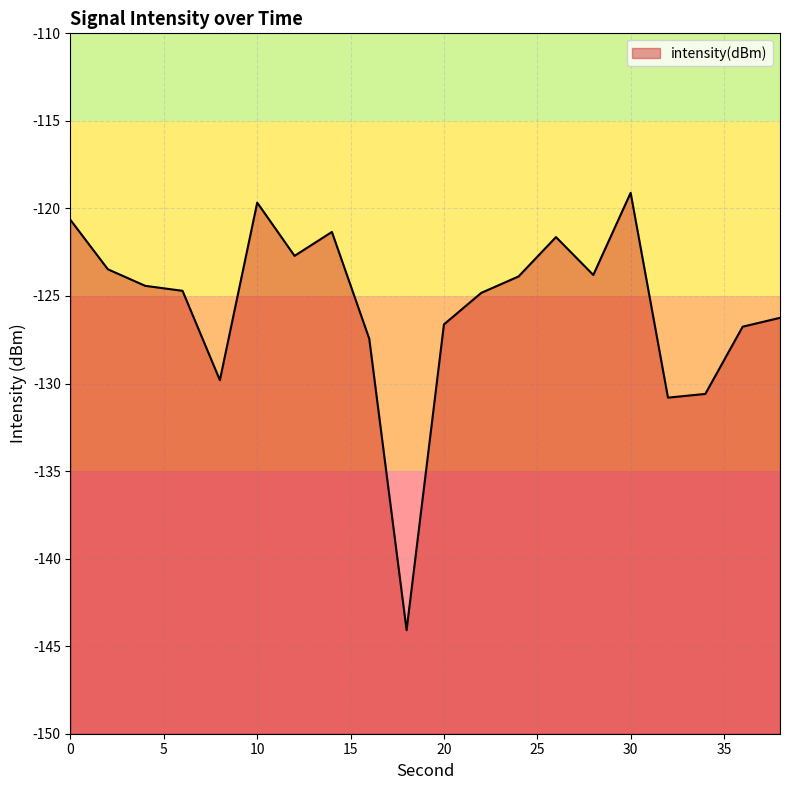

Rank the categories by value from highest to lowest.

30, 10, 0, 14, 26, 12, 2, 28, 24, 4, 6, 22, 38, 20, 36, 16, 8, 34, 32, 18